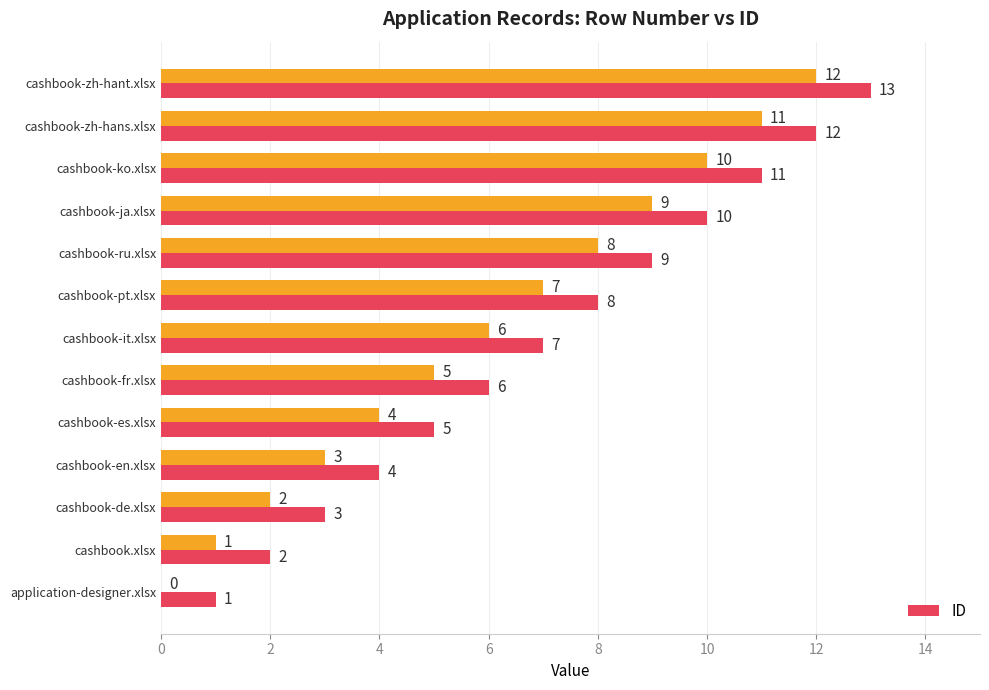

What is the sum of all ID values?

91